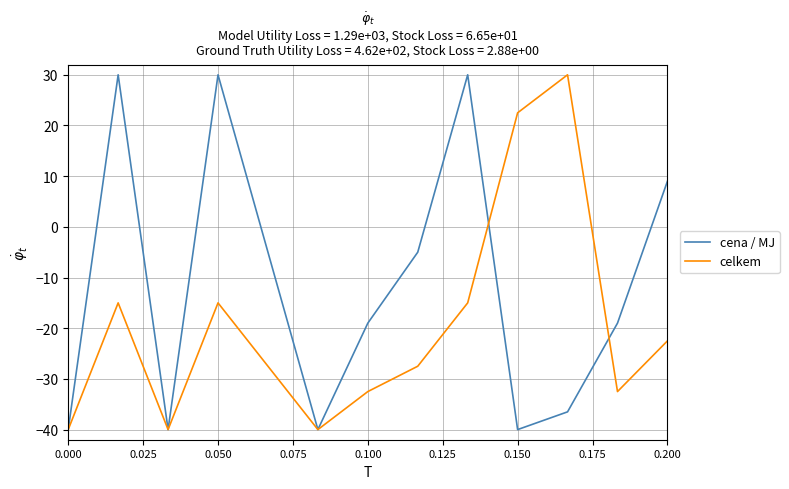

List the series in order of their overall mean, lowest first.

celkem, cena / MJ